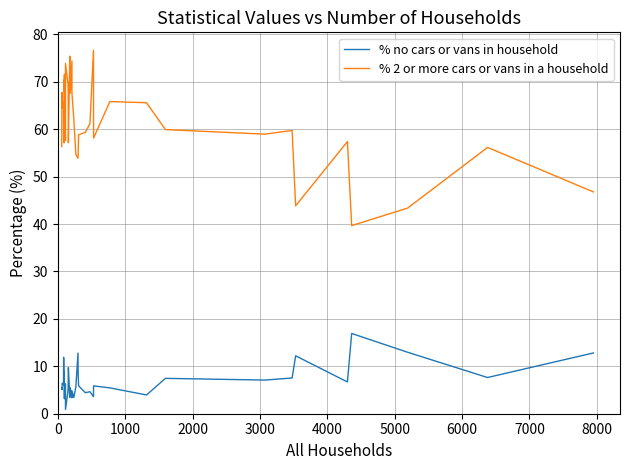

What is the greatest value displayed?

76.7